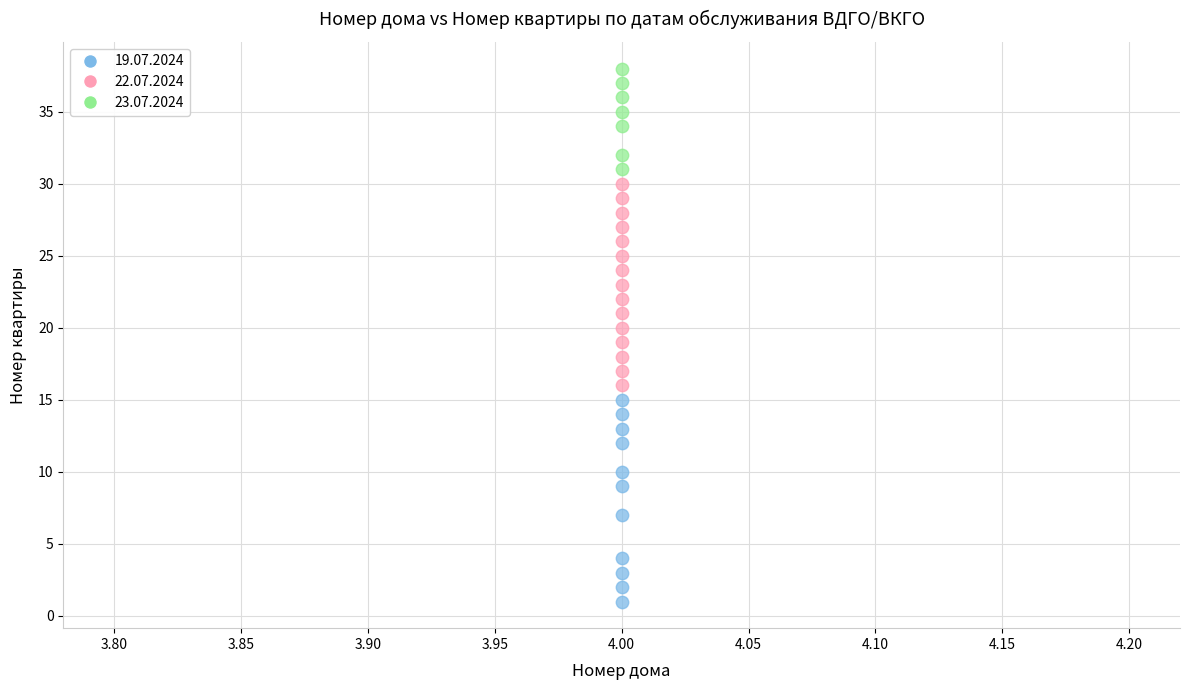

Which series contains the highest Y value?

23.07.2024